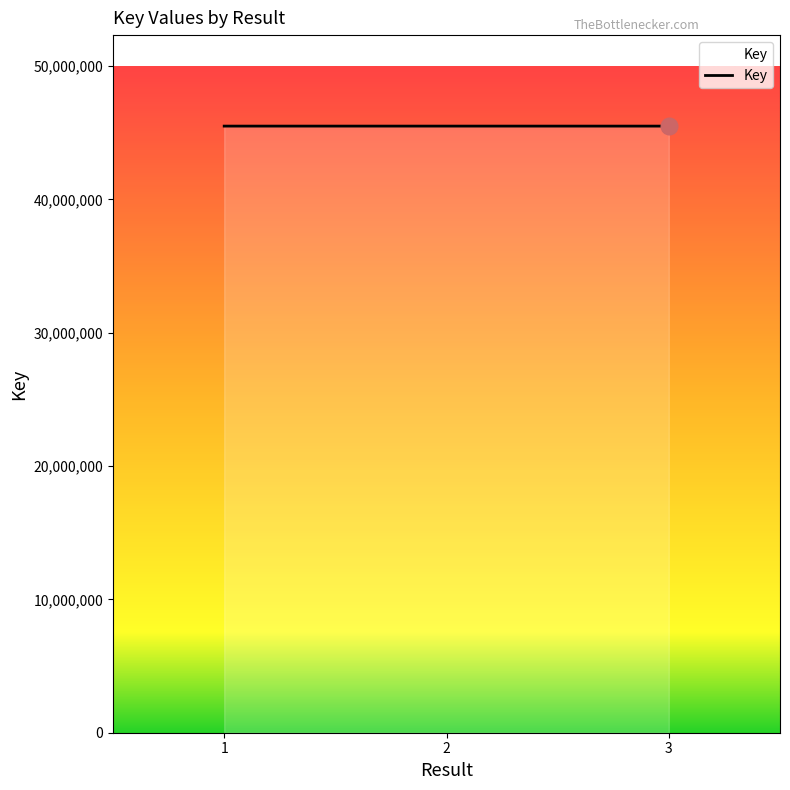

What is the ratio of the value at 3 to the value at 2?

1.0